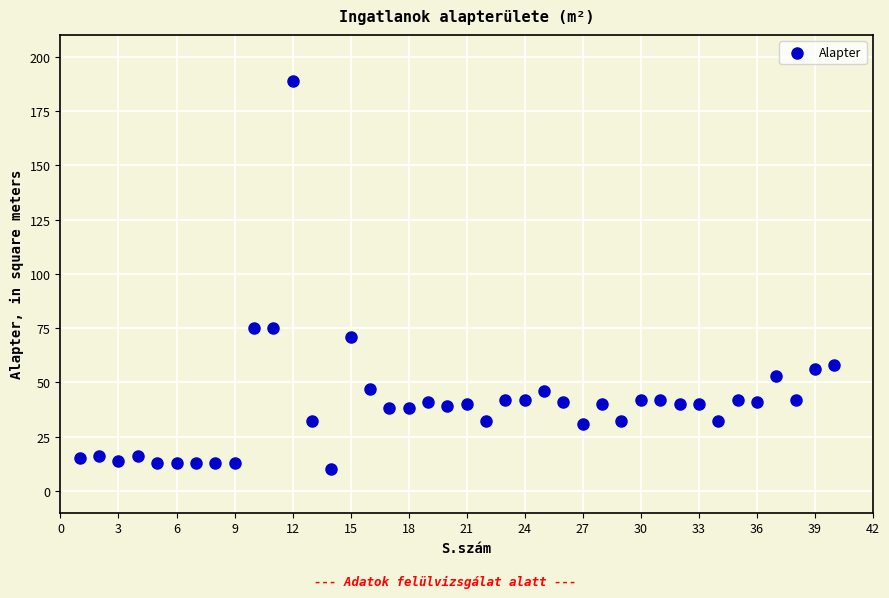

What is the range of X values (max minus min)?

39